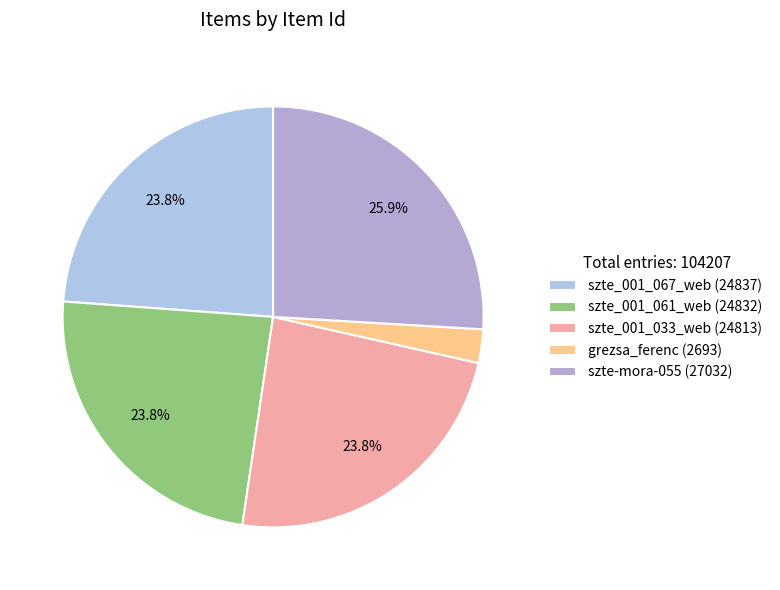

To the nearest percent, what percentage of the pie is grezsa_ferenc (2693)?

3%